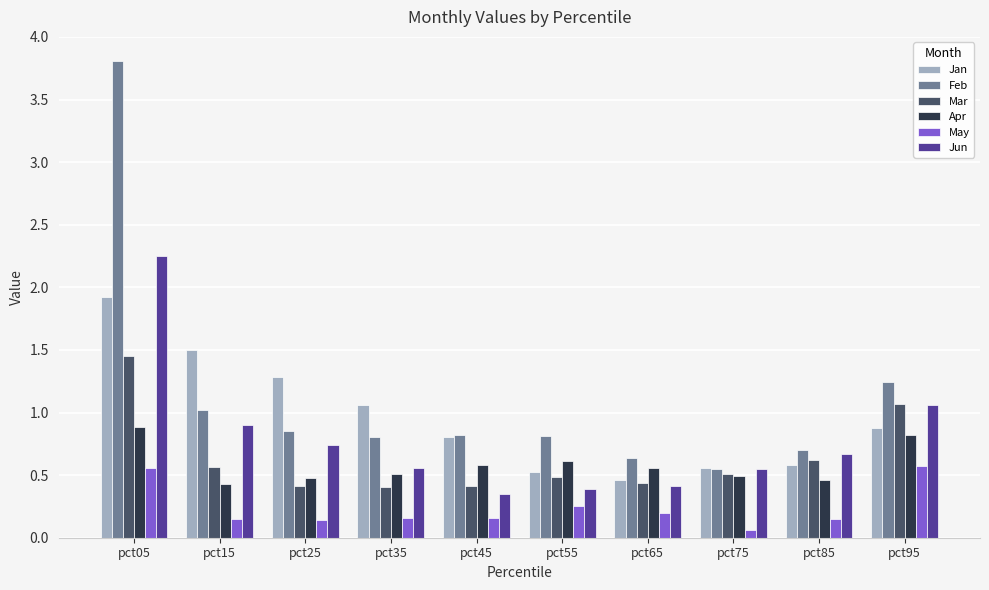

Rank the series by their maximum value, from lowest to highest.

May, Apr, Mar, Jan, Jun, Feb